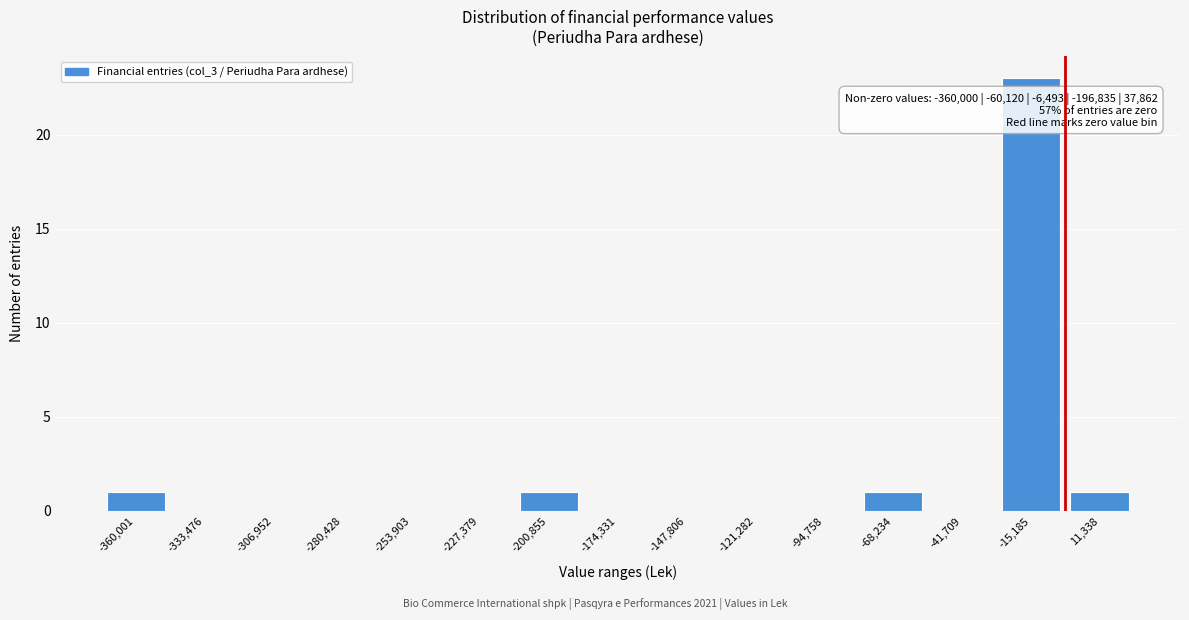

Reading left to right, what are all the values shown in this chart?

-360,001=1	-333,476=0	-306,952=0	-280,428=0	-253,903=0	-227,379=0	-200,855=1	-174,331=0	-147,806=0	-121,282=0	-94,758=0	-68,234=1	-41,709=0	-15,185=23	11,338=1